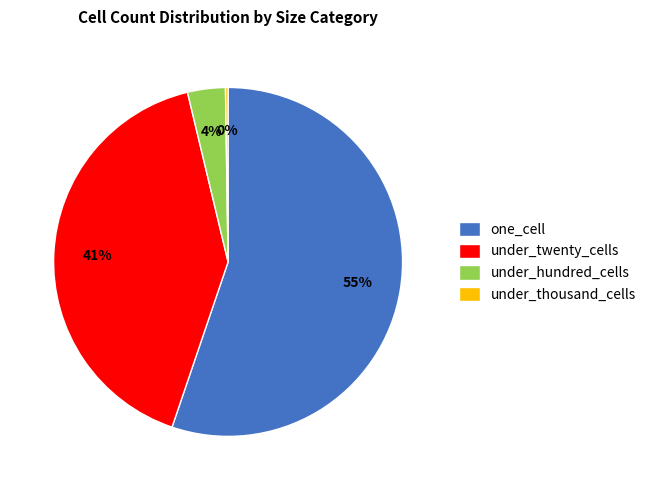

Combined, do under_twenty_cells and under_hundred_cells account for over 50%?

No